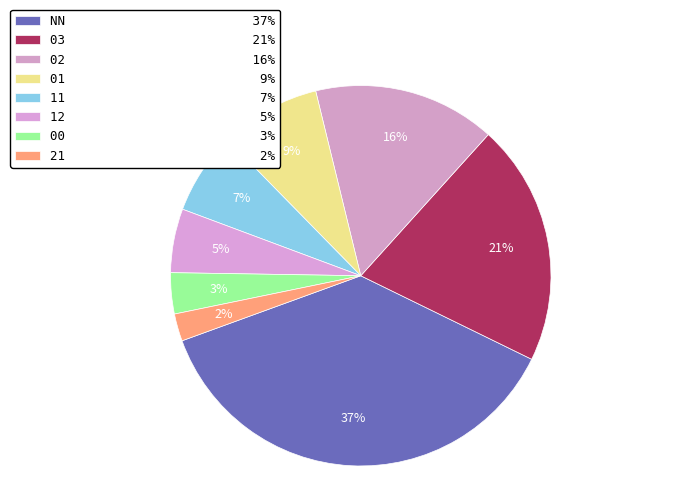

How many slices are in this pie chart?

8